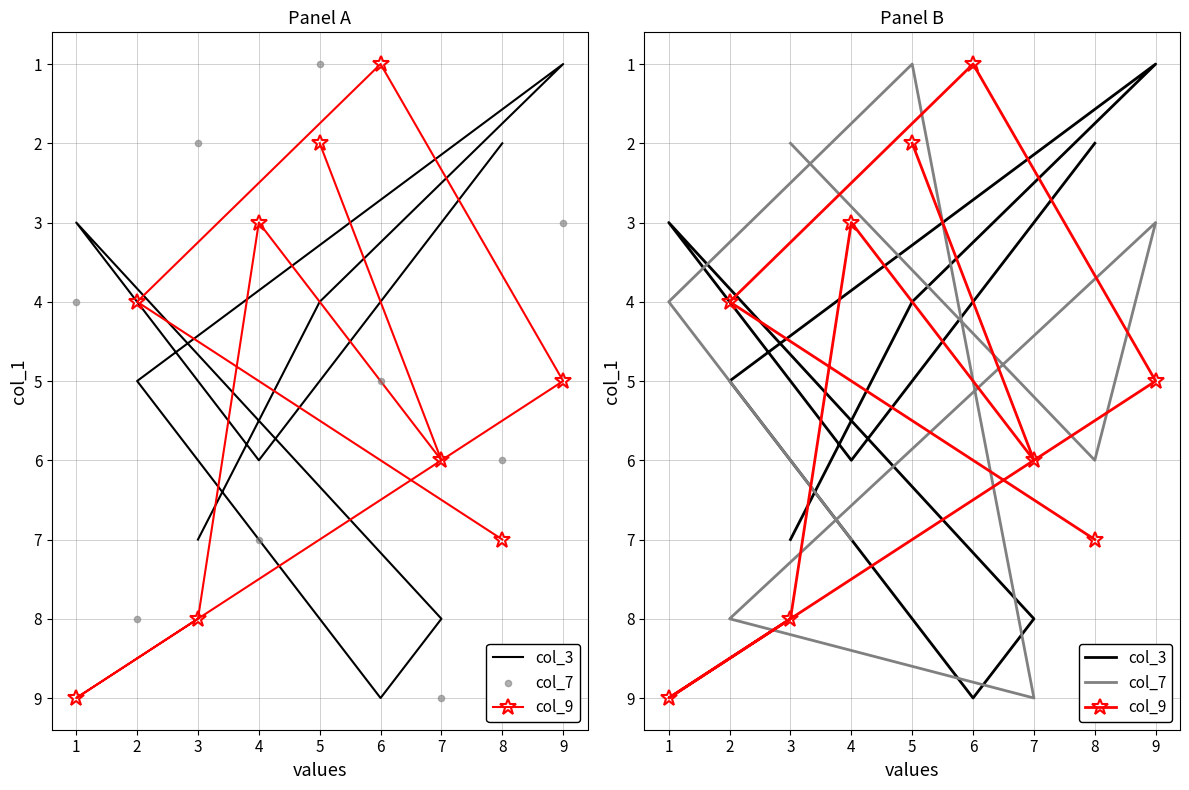

Which series has the largest total across all categories?

col_3